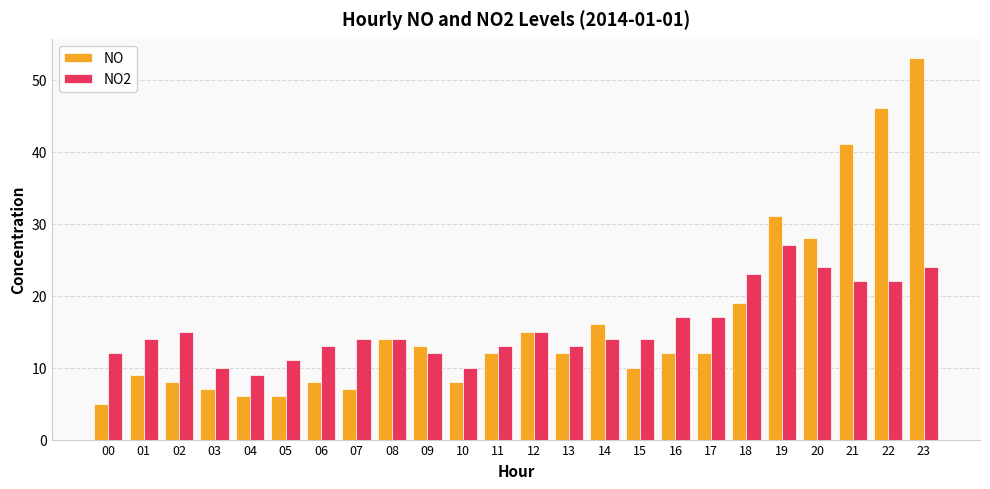

Which series has the largest total across all categories?

NO